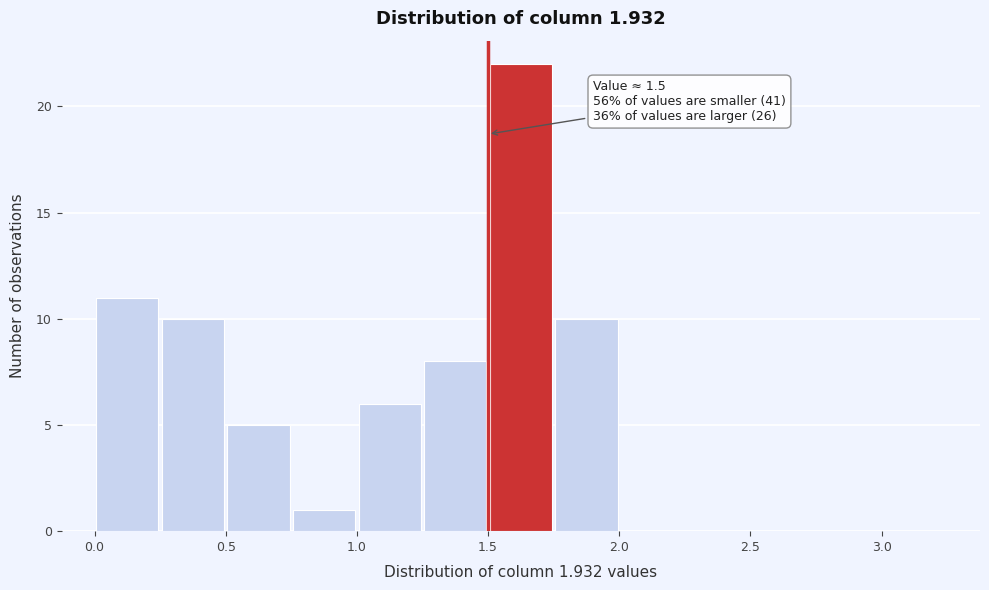

Which range on the x-axis has the tallest bar?

1.50 to 1.75